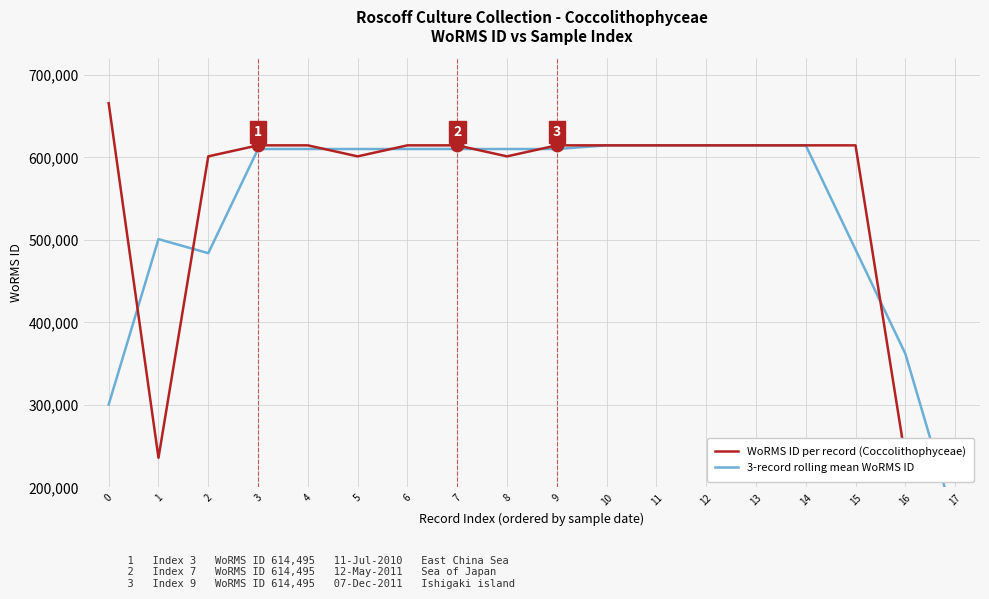

Which series reaches the maximum Y coordinate?

WoRMS ID per record (Coccolithophyceae)